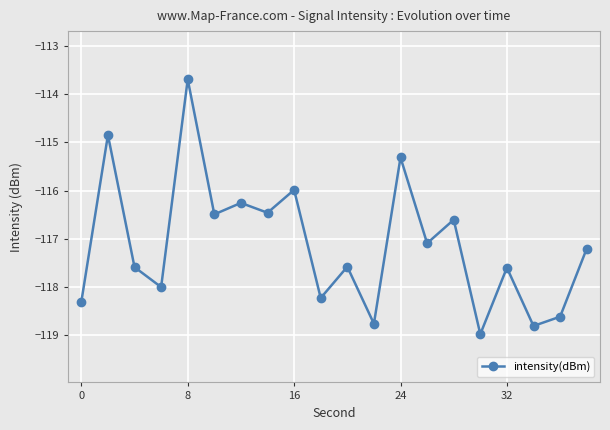

True or false: the data has more than 1 interior local peaks.

True